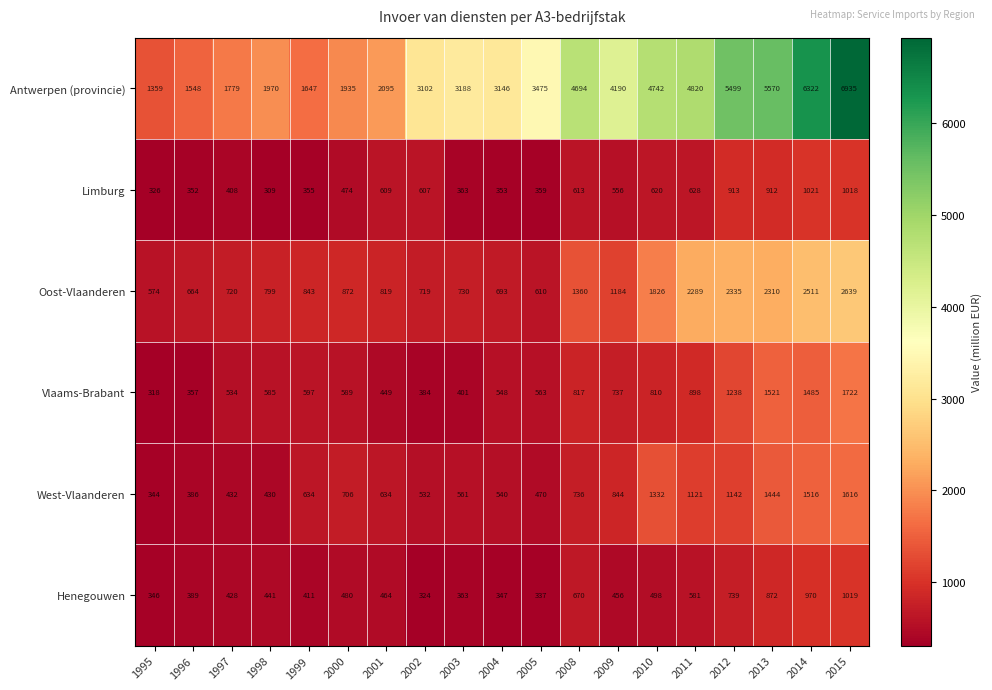

What is the difference between the maximum and minimum values in the Vlaams-Brabant series?

1404